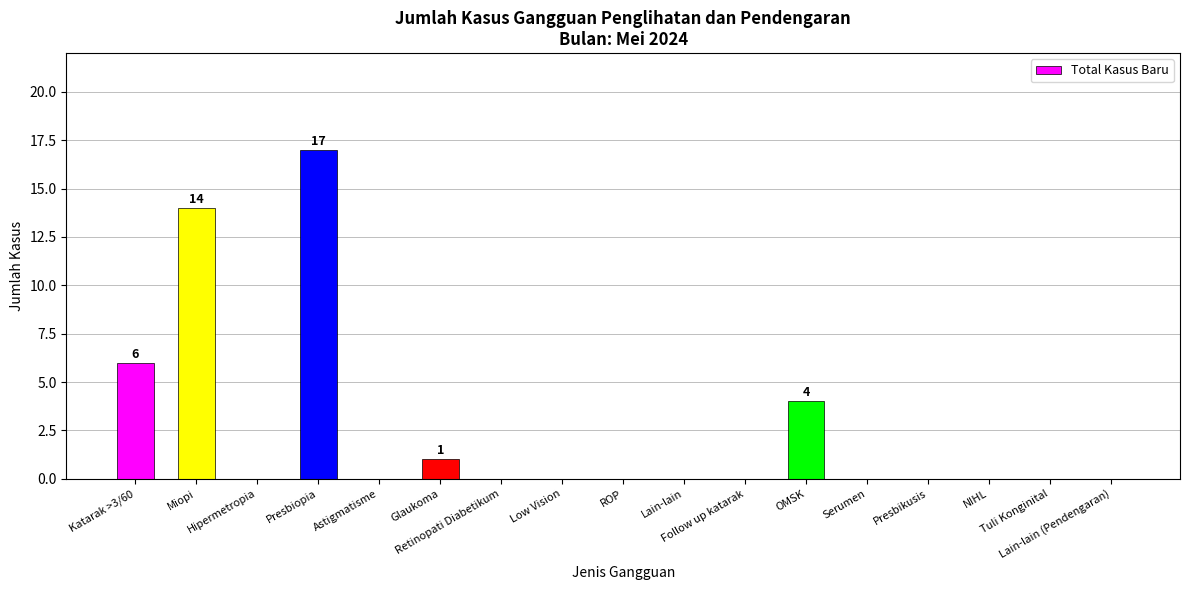

Read the value at Presbiopia, to the nearest 10.

20